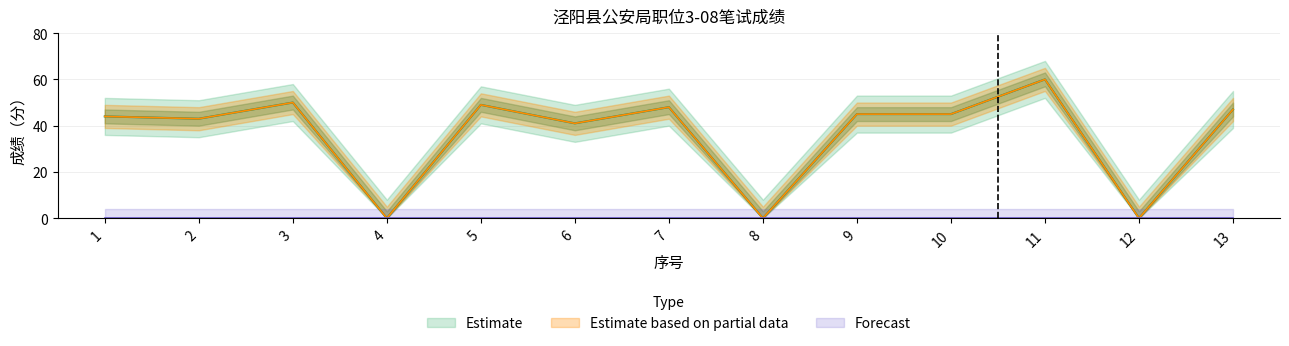

What is the ratio of the value at 11 to the value at 1?

1.4